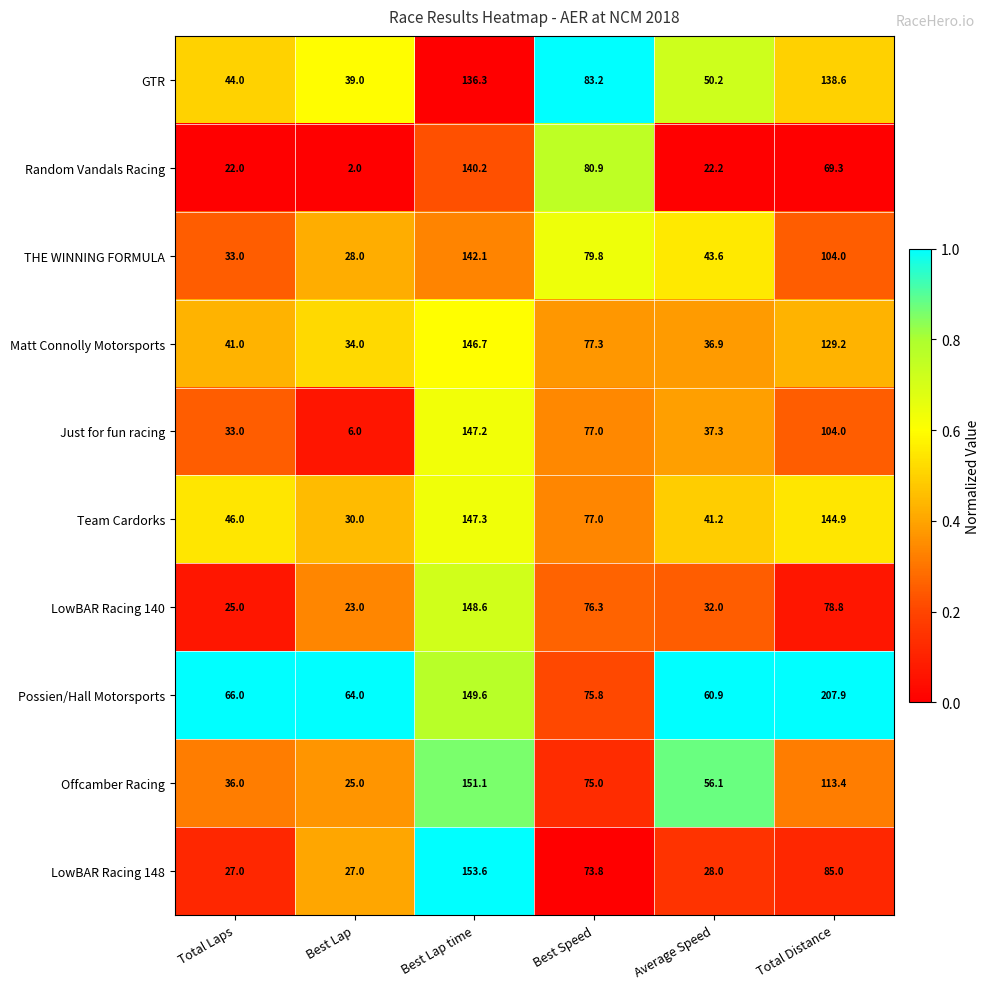

Which label corresponds to the largest value in the chart?

Total Distance